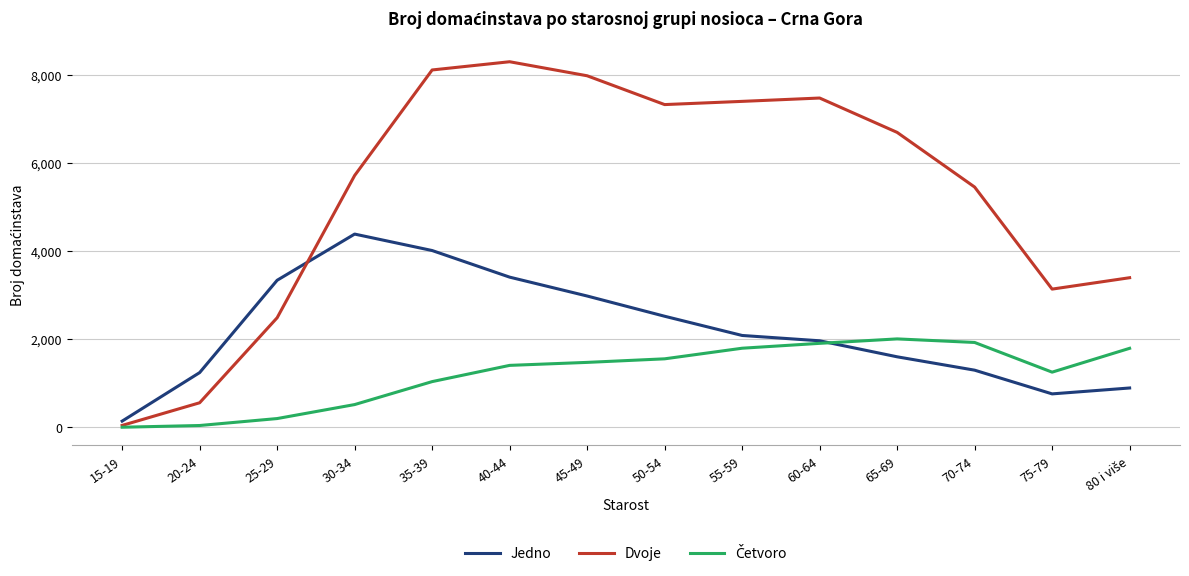

Which series changed the most between 25-29 and 45-49?

Dvoje